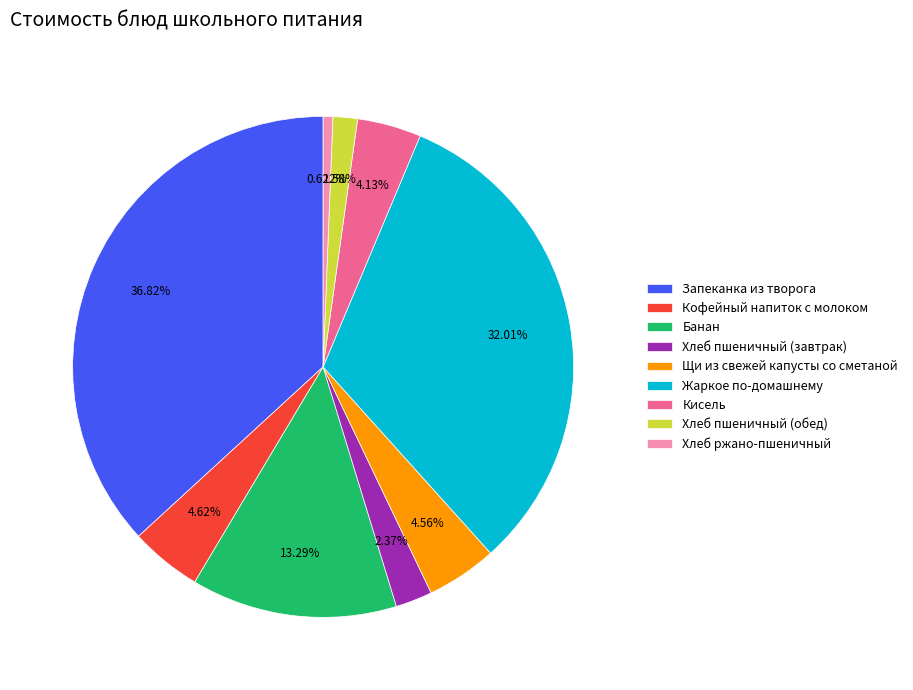

What portion of the pie excludes Хлеб пшеничный (завтрак)?

97.6%